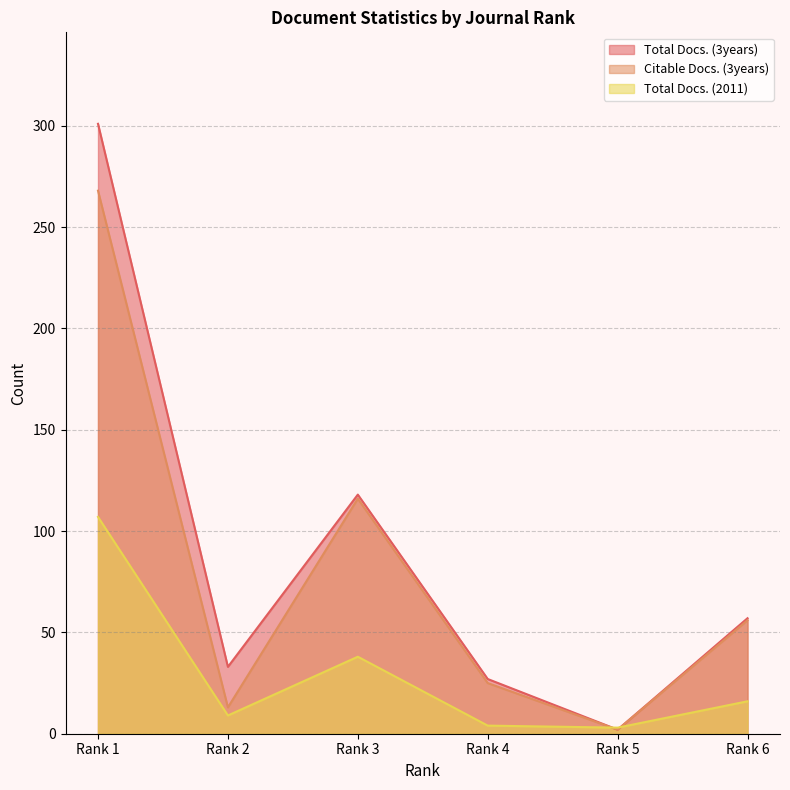

The Total Docs. (2011) series shows 24 at Rank 6. True or false?

False